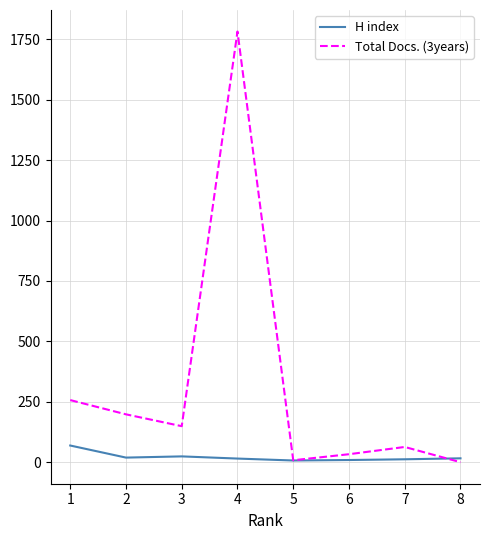

Which series has the largest range (max minus min)?

Total Docs. (3years)